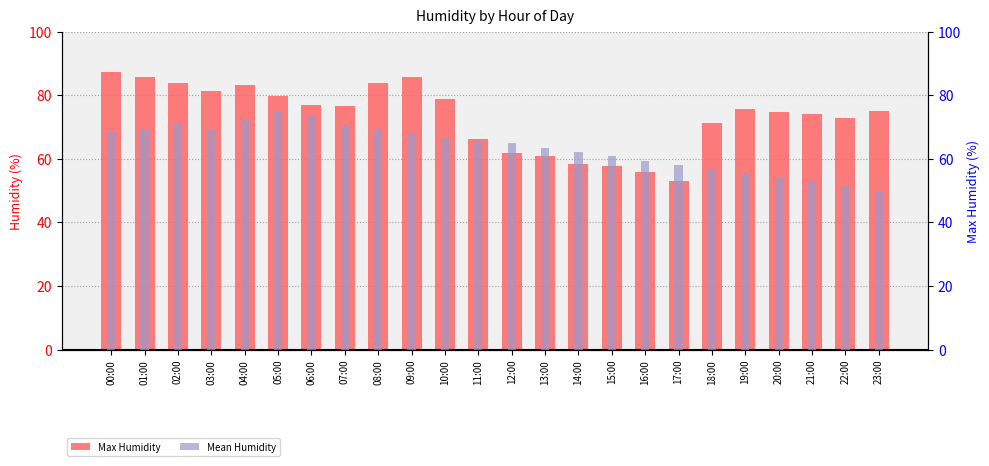

Is the value of Max Humidity at 14:00 greater than the value of Mean Humidity at 12:00?

No